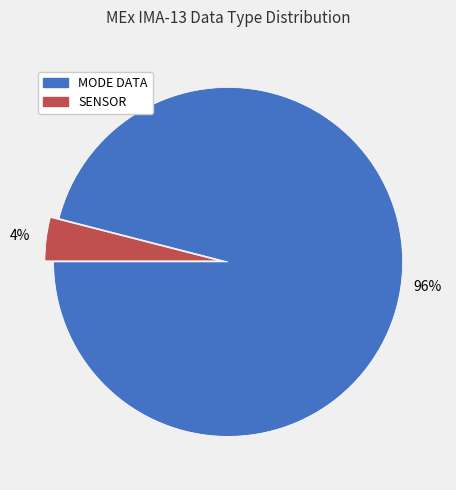

Does MODE DATA account for over 50% of the chart?

Yes